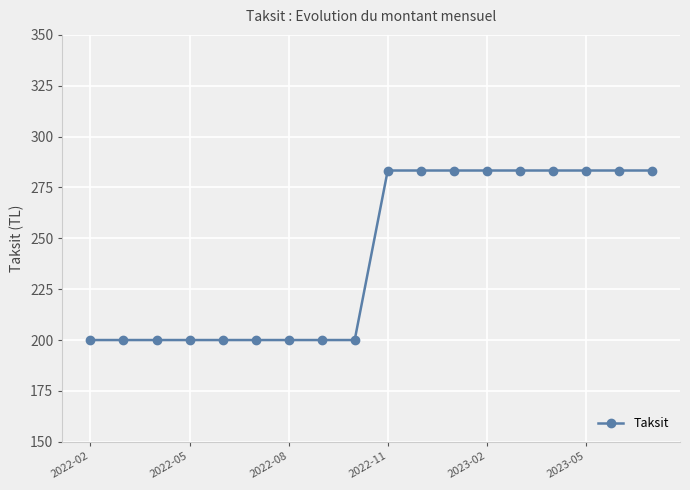

What is the greatest value displayed?

283.3